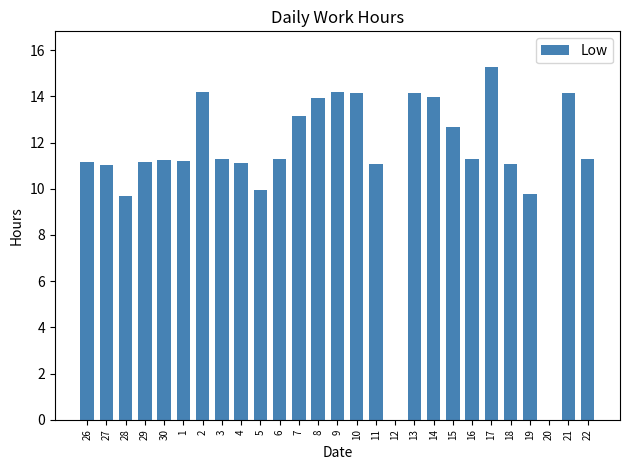

Where does the data first go above 11?

26